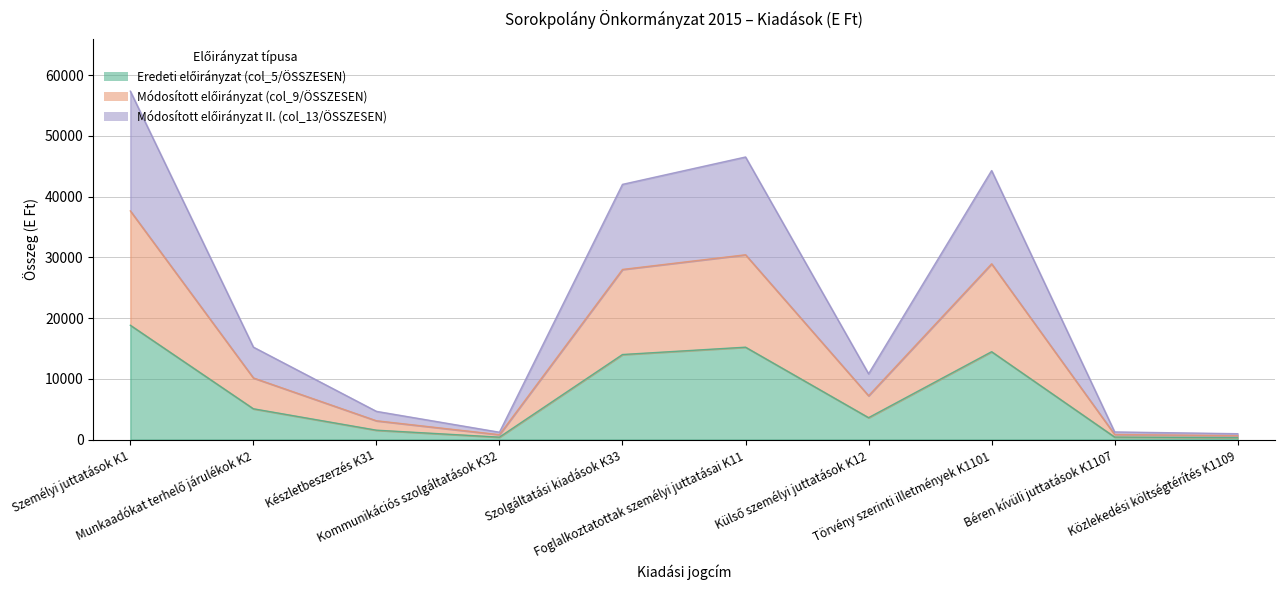

At Személyi juttatások K1, list the series in order from largest to smallest.

Módosított előirányzat II. (col_13/ÖSSZESEN), Módosított előirányzat (col_9/ÖSSZESEN), Eredeti előirányzat (col_5/ÖSSZESEN)